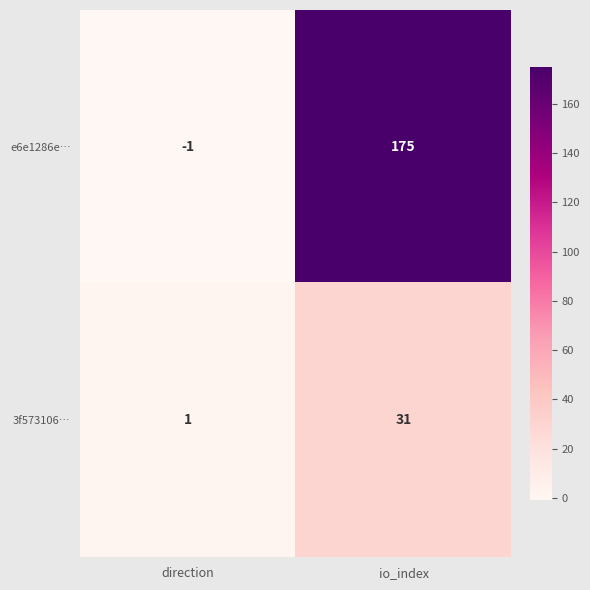

How many series are shown in this chart?

2